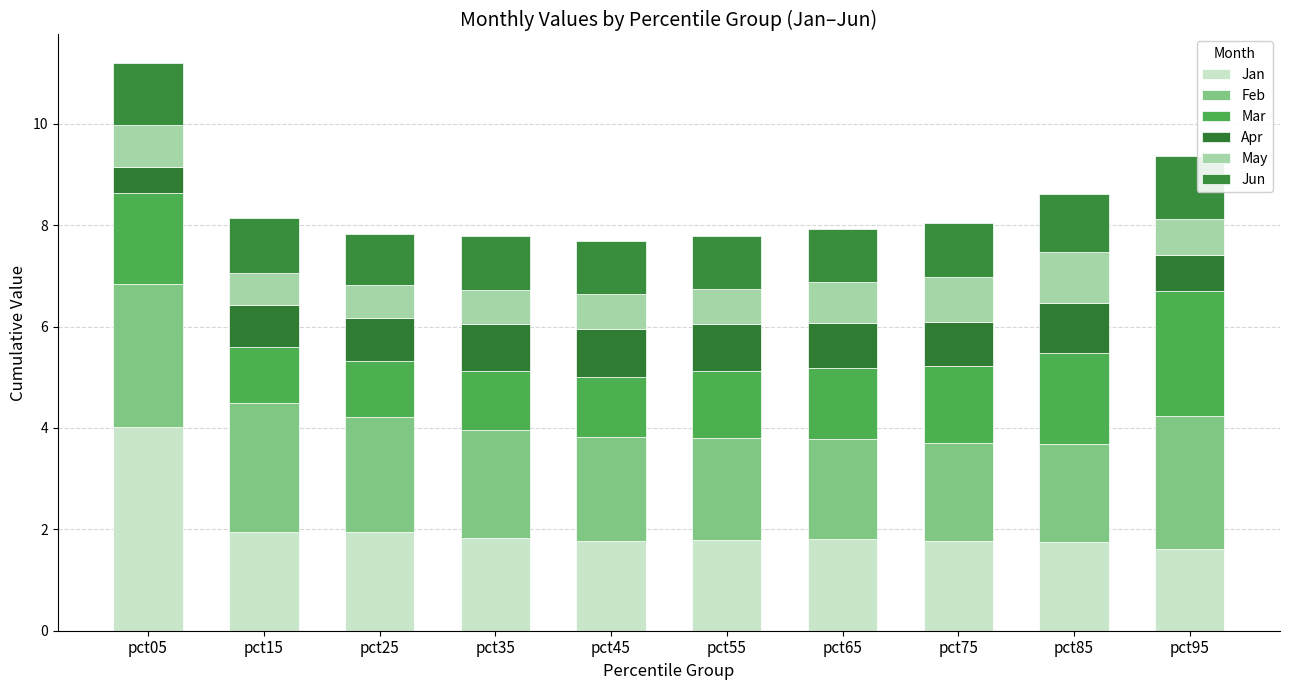

How many distinct data groups are displayed?

6